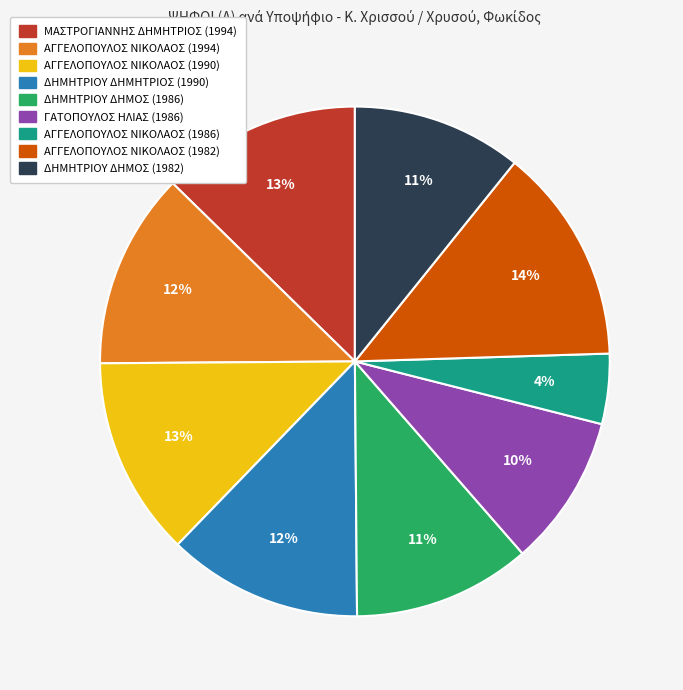

Which slice is the largest?

ΑΓΓΕΛΟΠΟΥΛΟΣ ΝΙΚΟΛΑΟΣ (1982)